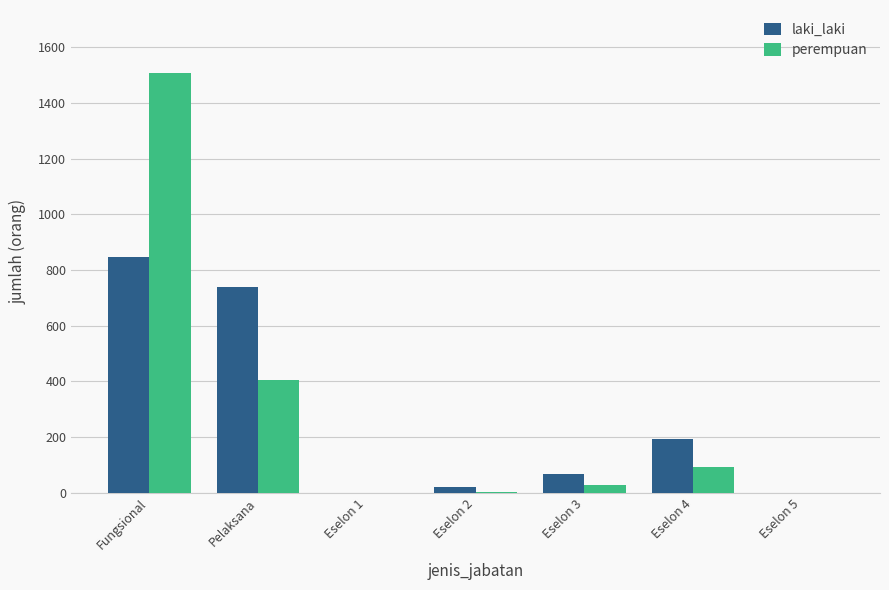

How many series are shown in this chart?

2